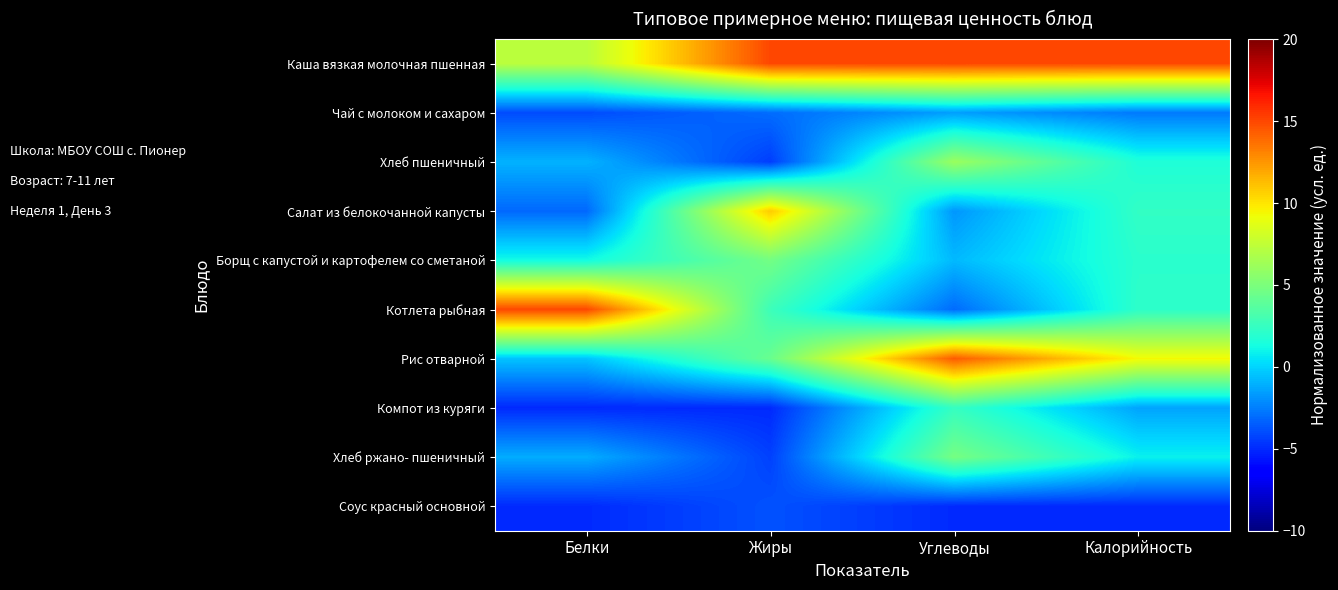

At how many categories does at least one series exceed 9?

4